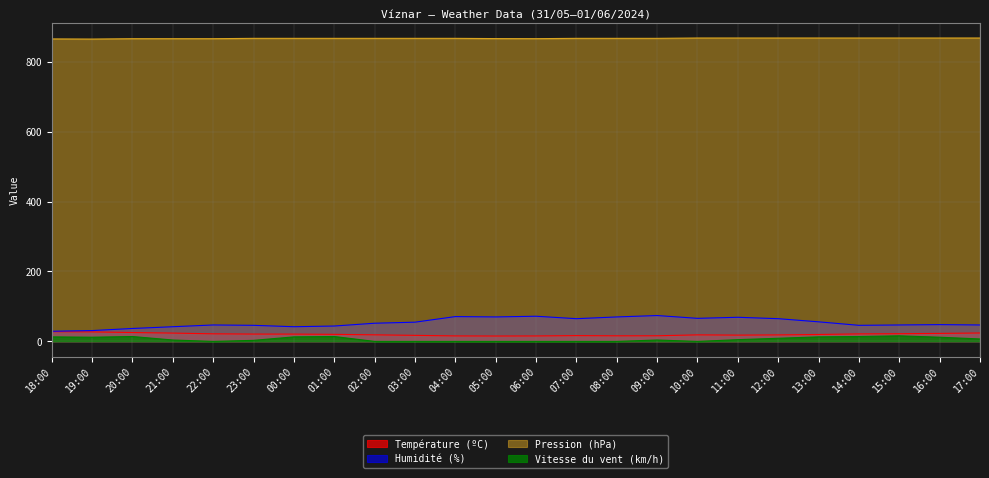

Between 18:00 and 08:00, which is larger?

18:00